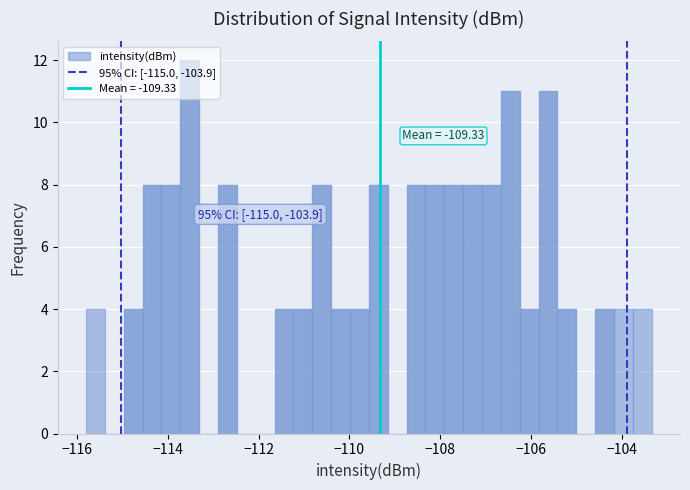

Around what value on the x-axis is the tallest bar? Give the approximate position of its centre, as read against the axis.

-113.6